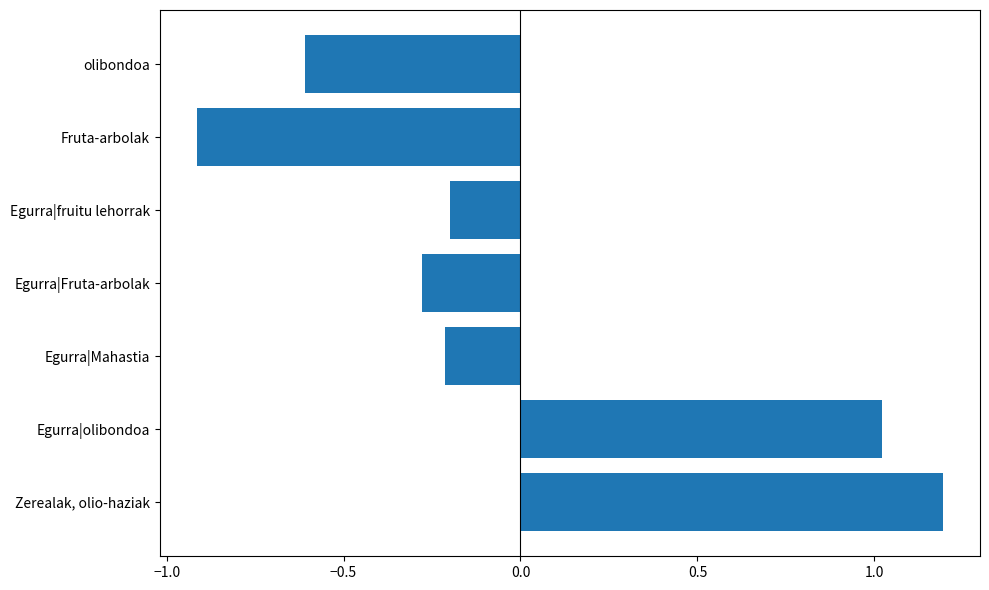

How many positive values are there?

2